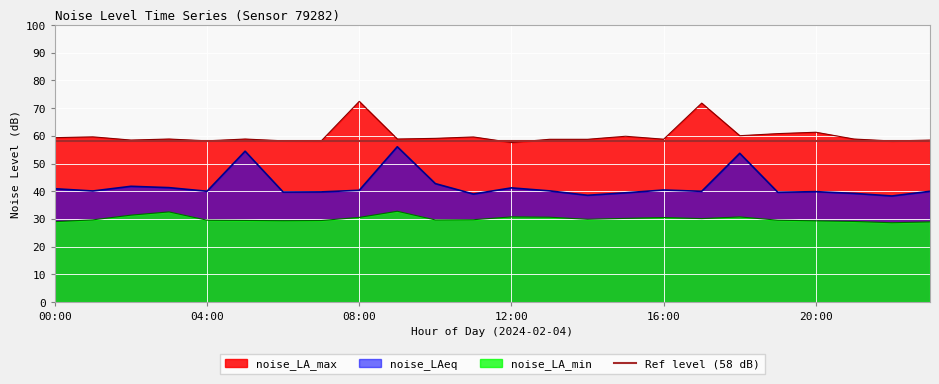

At how many categories does at least one series exceed 44?

24